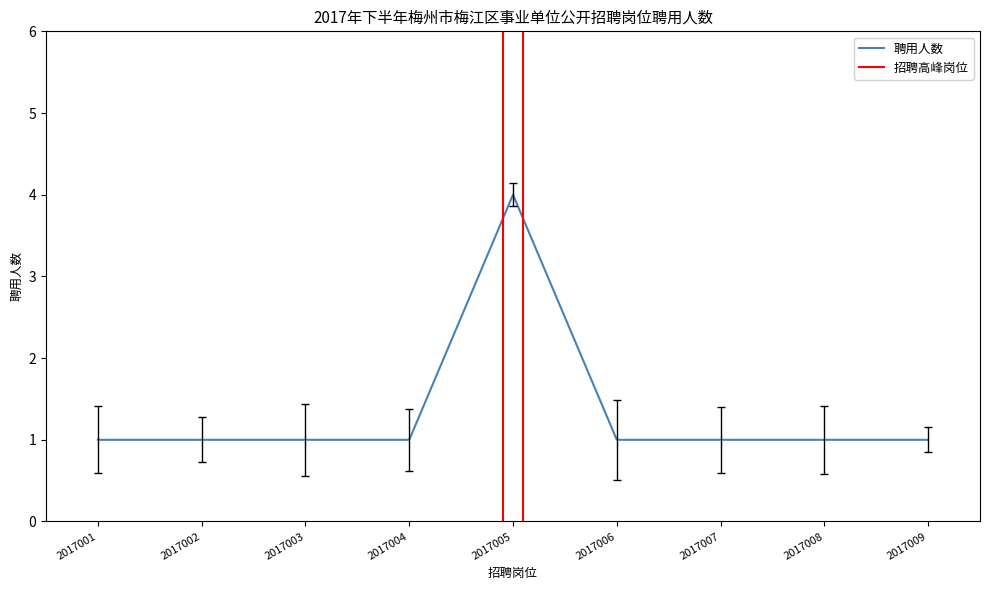

True or false: there are more than 1 points higher than both neighbors.

False